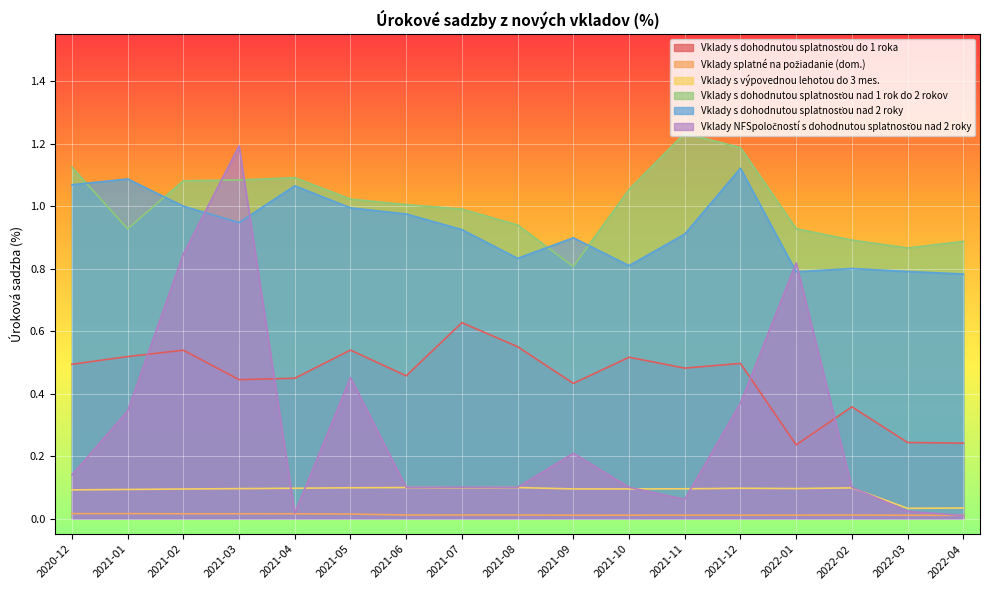

What position from the right is 2021-05?

12